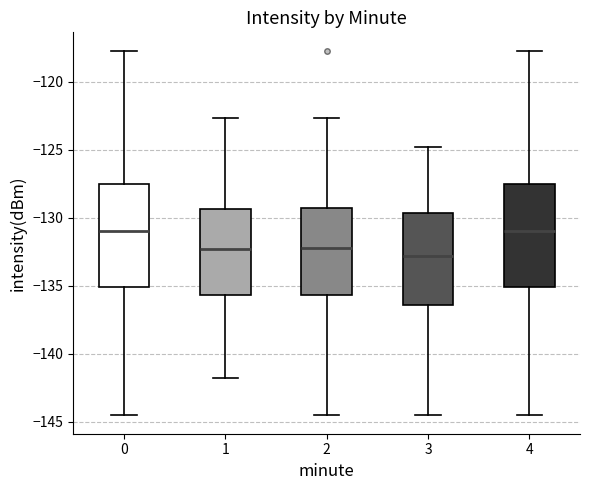

Reading left to right, read every box against the y-axis: the position of its median line, the range the box covers, and the ends of its whiskers. The values are not printed on the chart, so give them approximately, as read against the axis.

0: median -131.0, box -135.0 to -127.5, whiskers -144.5 to -117.5
1: median -132.5, box -135.5 to -129.5, whiskers -141.5 to -122.5
2: median -132.0, box -135.5 to -129.5, whiskers -144.5 to -122.5
3: median -133.0, box -136.5 to -129.5, whiskers -144.5 to -125.0
4: median -131.0, box -135.0 to -127.5, whiskers -144.5 to -117.5